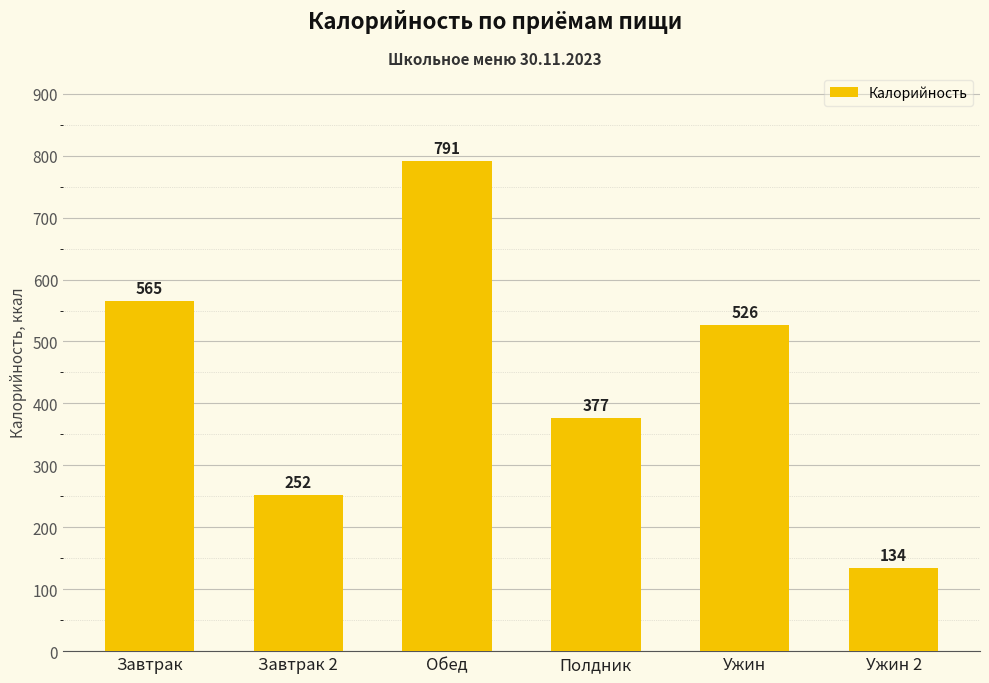

Rank the categories by value from lowest to highest.

Ужин 2, Завтрак 2, Полдник, Ужин, Завтрак, Обед